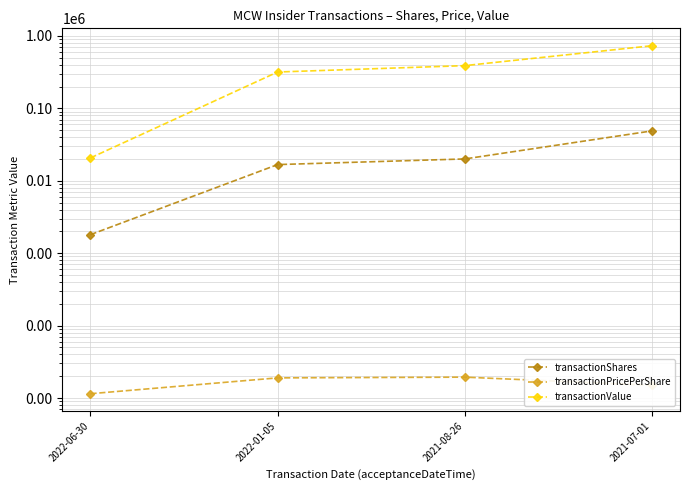

At which label does transactionValue first exceed 388400?

2021-07-01